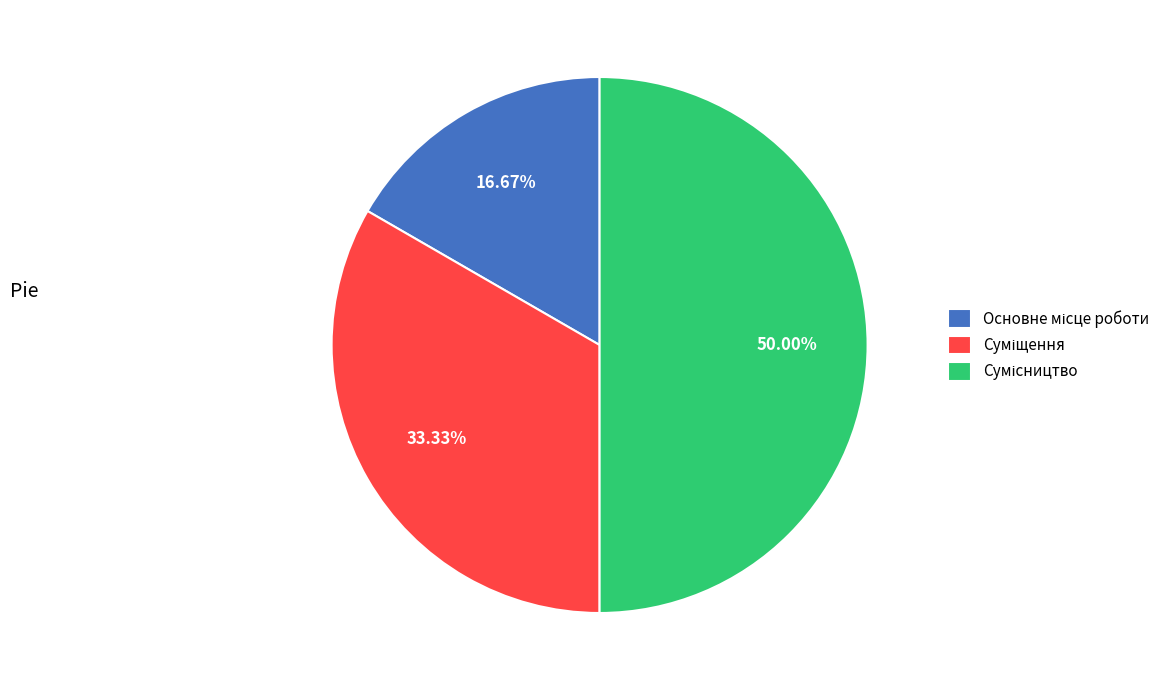

Is there a majority slice in this chart?

No